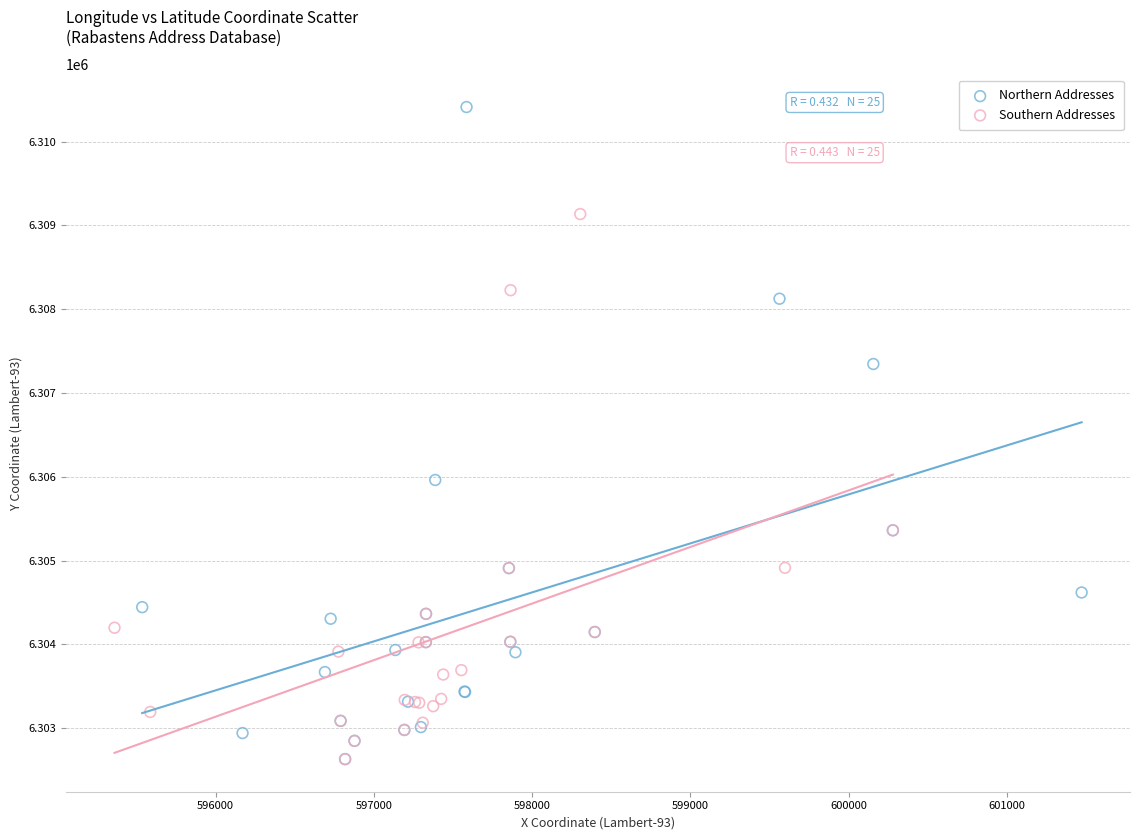

Which series has the widest spread of Y values?

Northern Addresses